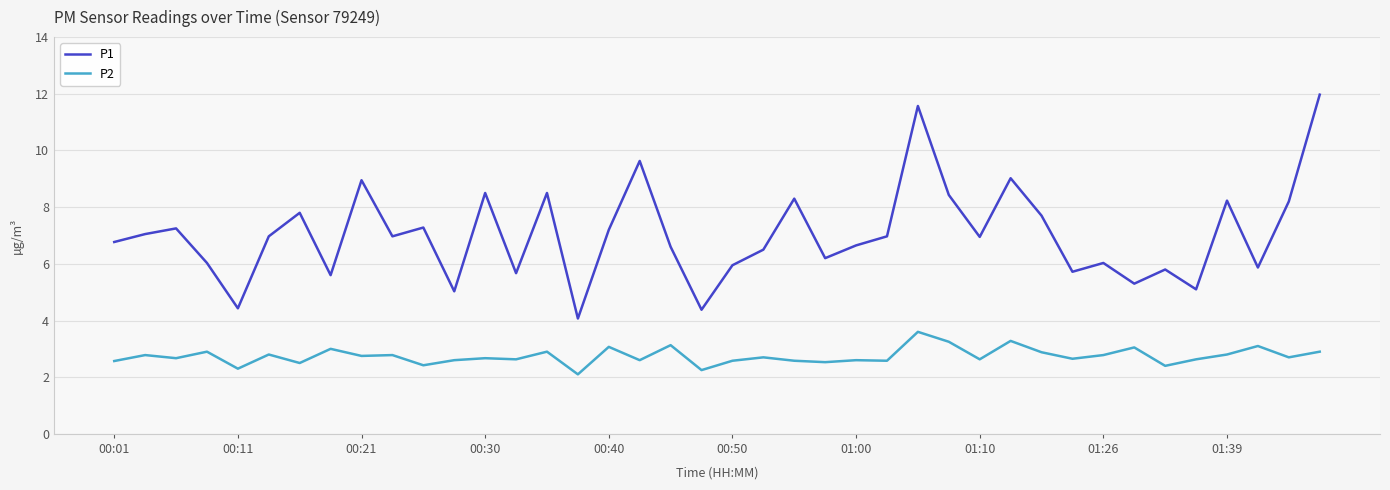

Which series has the largest total across all categories?

P1